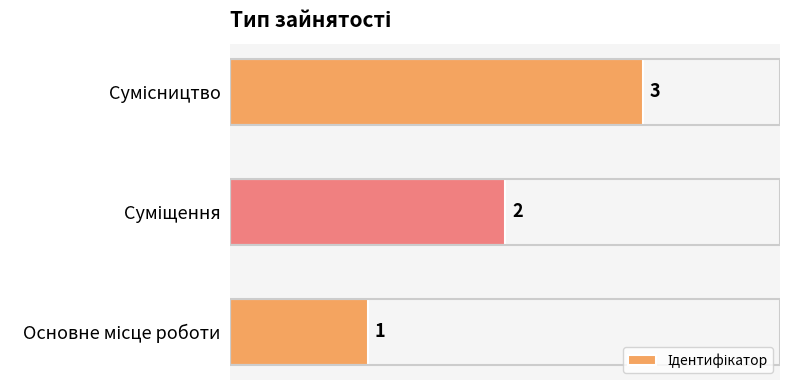

What is the greatest value displayed?

3